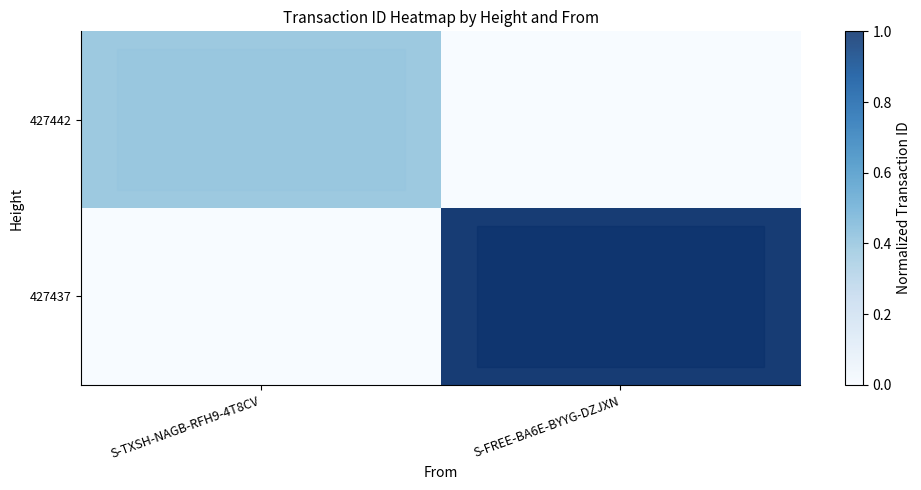

Is the value of 427442 at S-FREE-BA6E-BYYG-DZJXN greater than the value of 427437 at S-FREE-BA6E-BYYG-DZJXN?

No